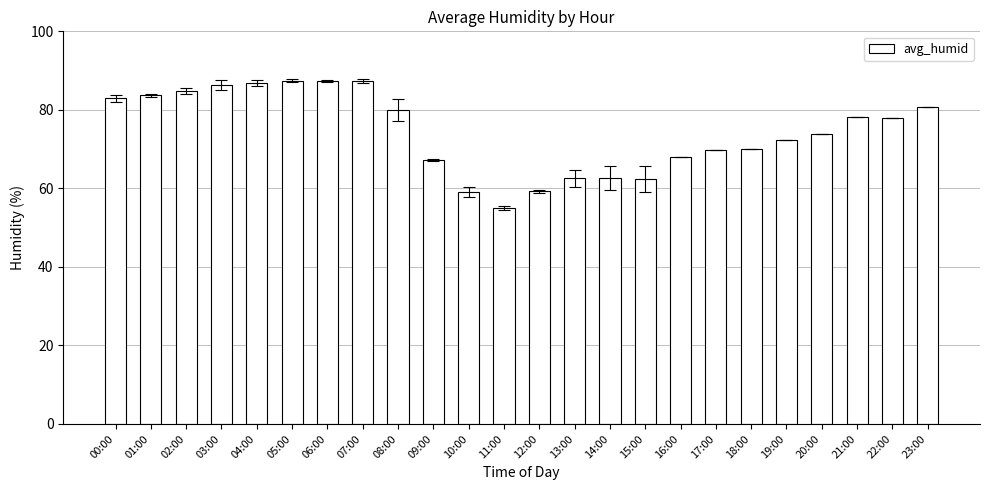

Is it true that the value at 17:00 is 69.9?

True